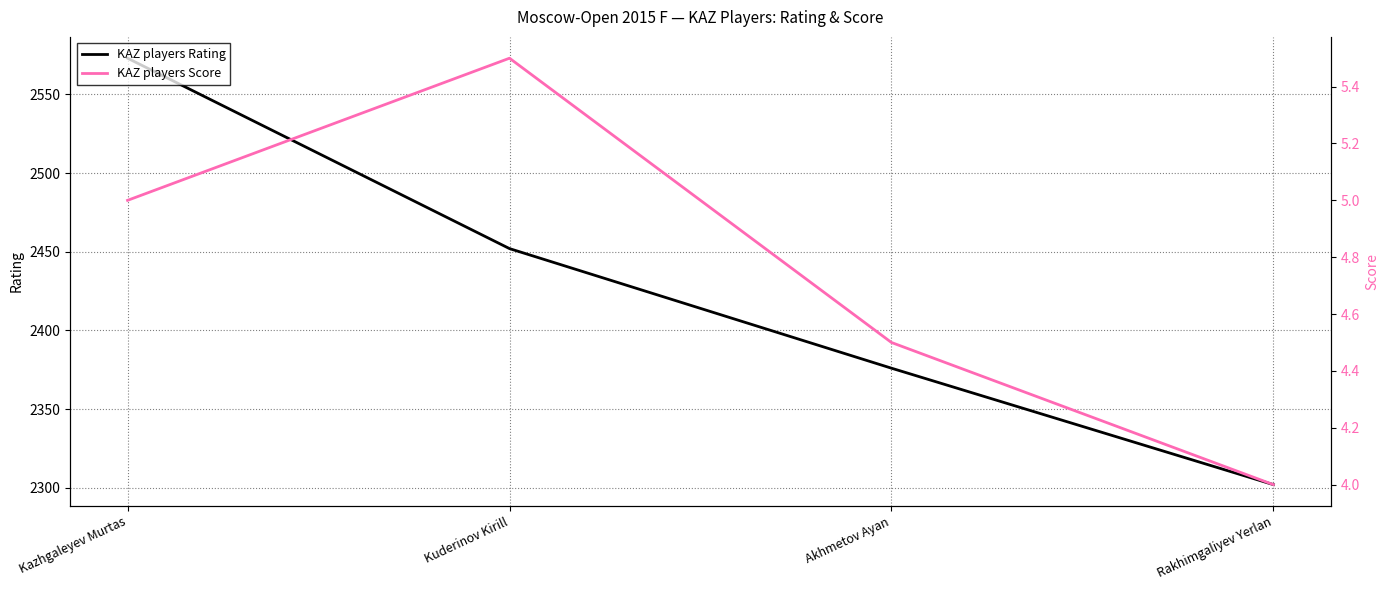

The value of KAZ players Score at Rakhimgaliyev Yerlan is 4.0. True or false?

True